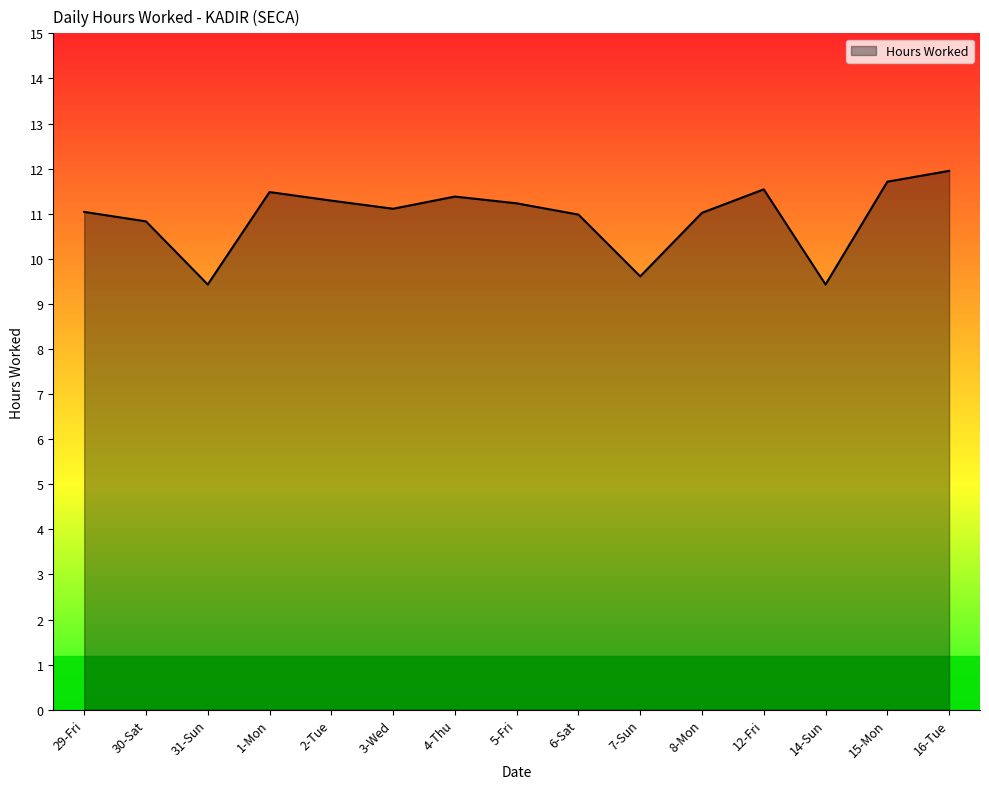

The value at 16-Tue is 11.9. True or false?

True